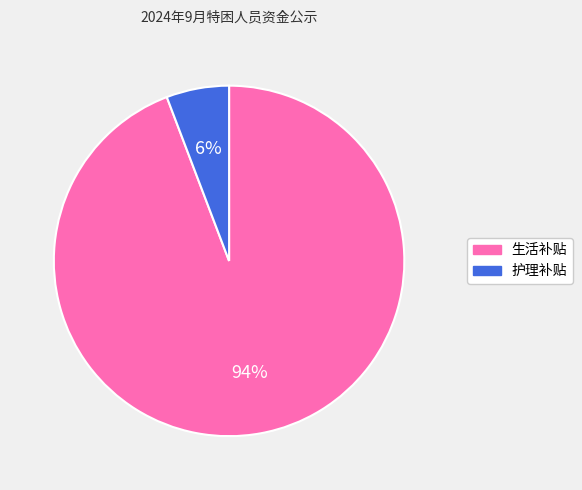

To the nearest percent, what percentage of the pie is 生活补贴?

94%